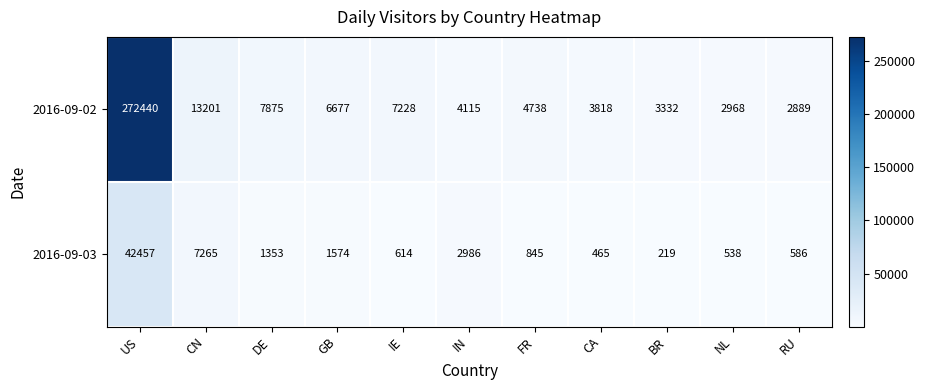

What is the total value across all series at CA?

4283